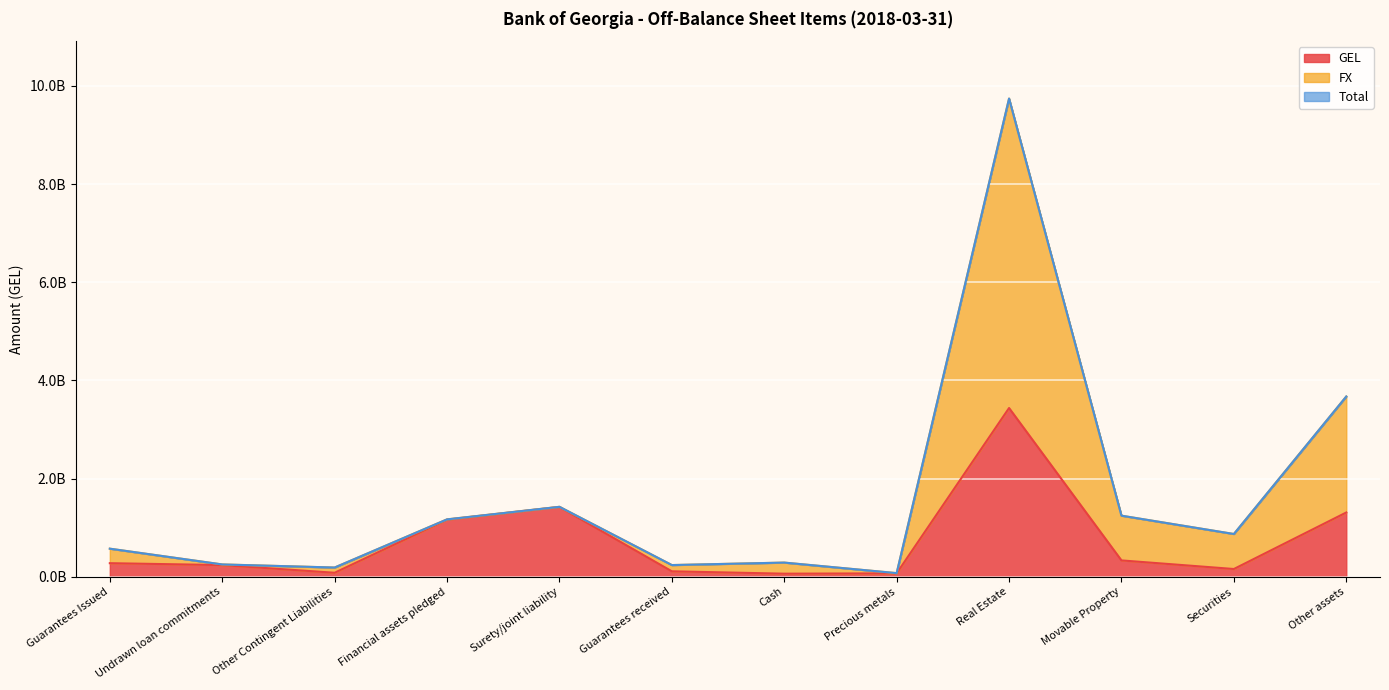

Which series has the largest total across all categories?

FX